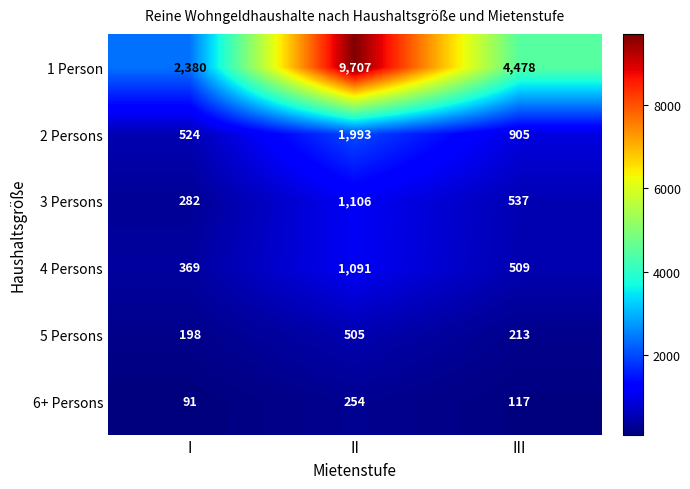

Between I and III, which series saw the biggest shift?

1 Person